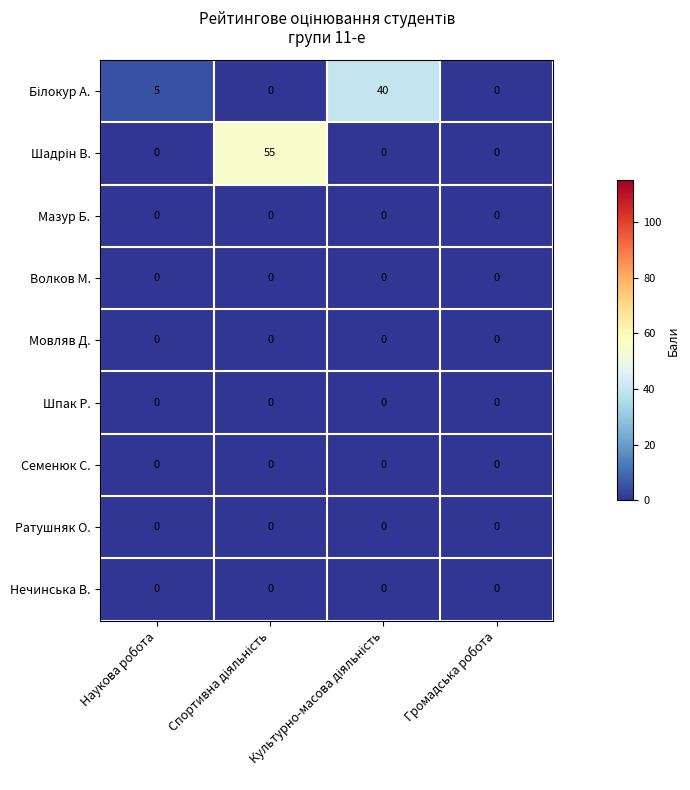

What is the difference between the highest and lowest values at Наукова робота?

5